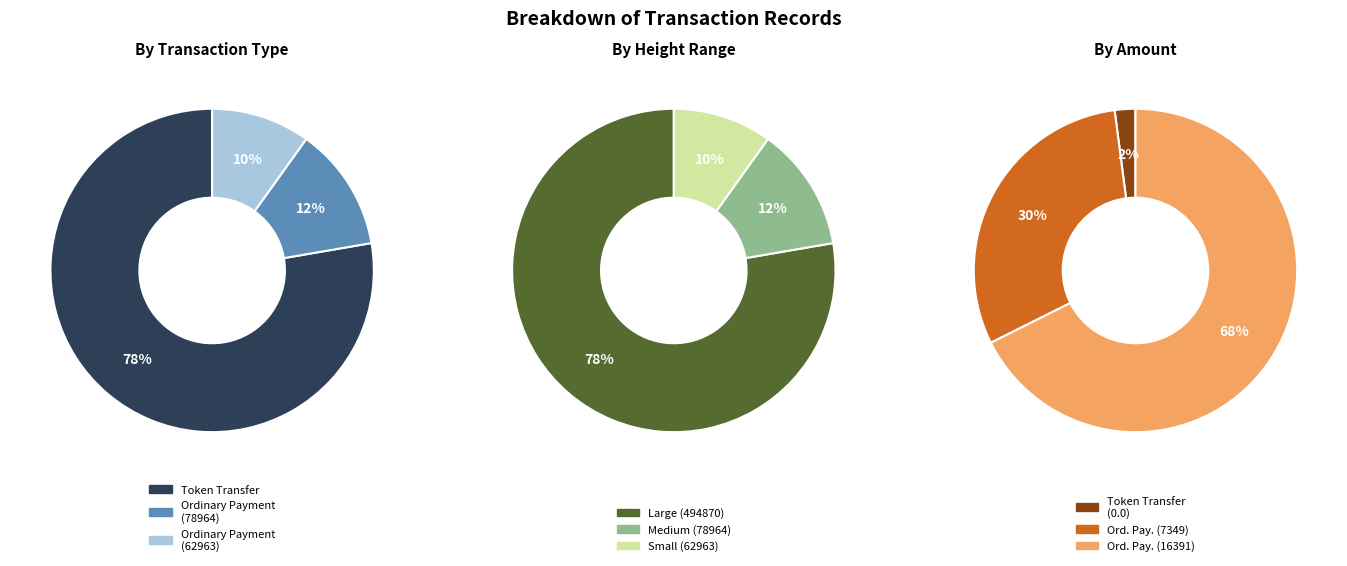

Approximately how many times larger is the value at Ordinary Payment (62963) compared to Token Transfer (494870)?

0.1